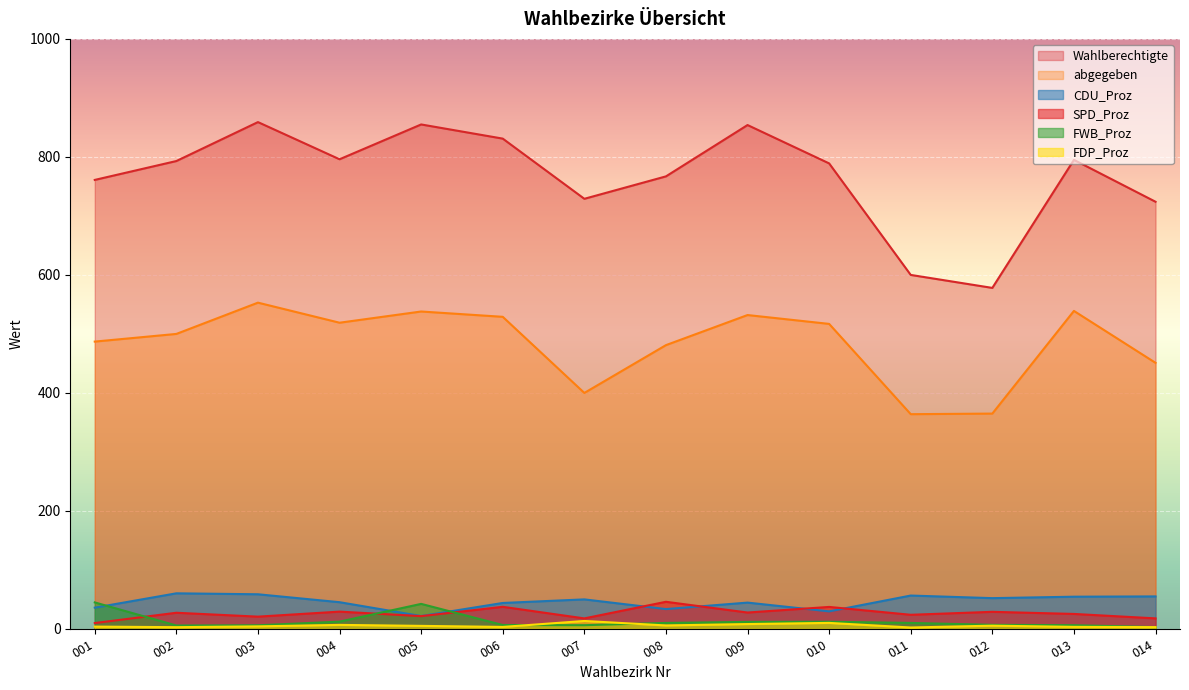

Is it true that FWB_Proz equals 6.4 at 013?

True